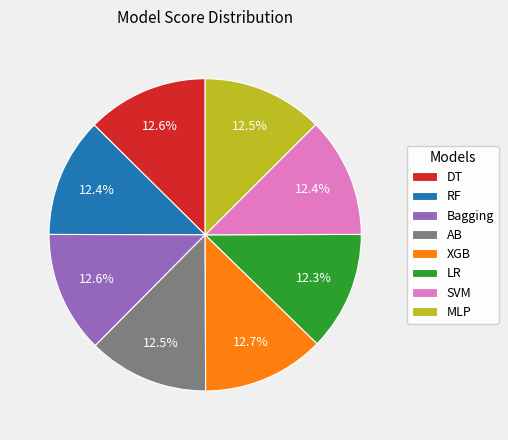

How many slices are in this pie chart?

8